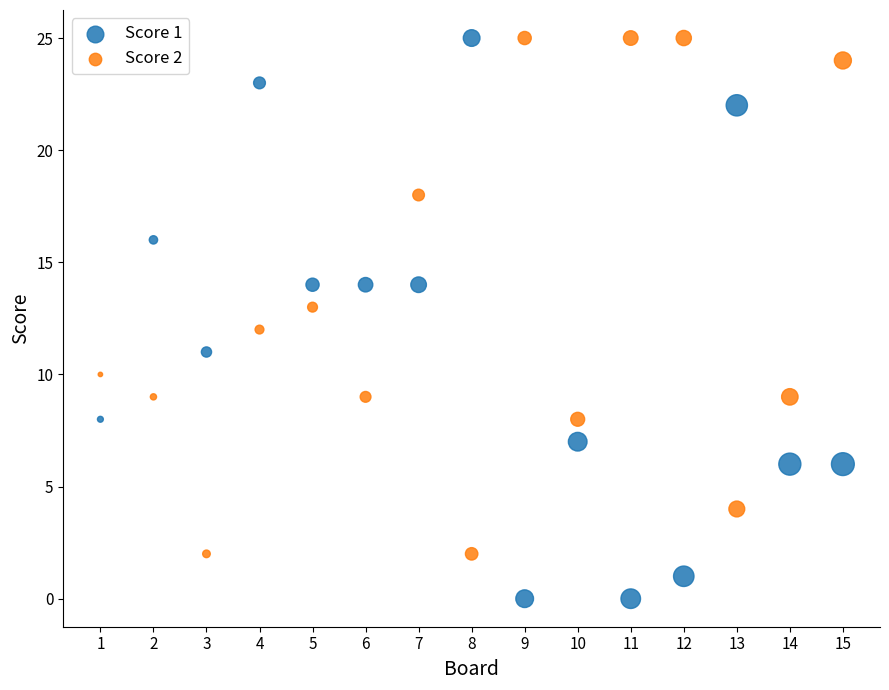

What is the X range (max minus min) for the scatter plot?

14